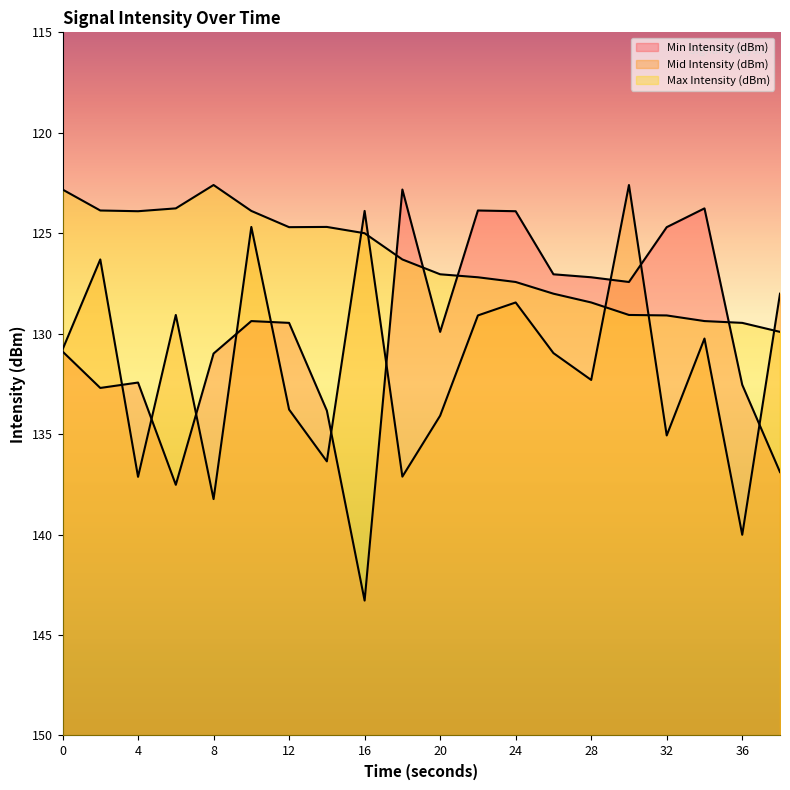

Is the value of Max Intensity (dBm) at 16 greater than the value of Min Intensity (dBm) at 30?

Yes